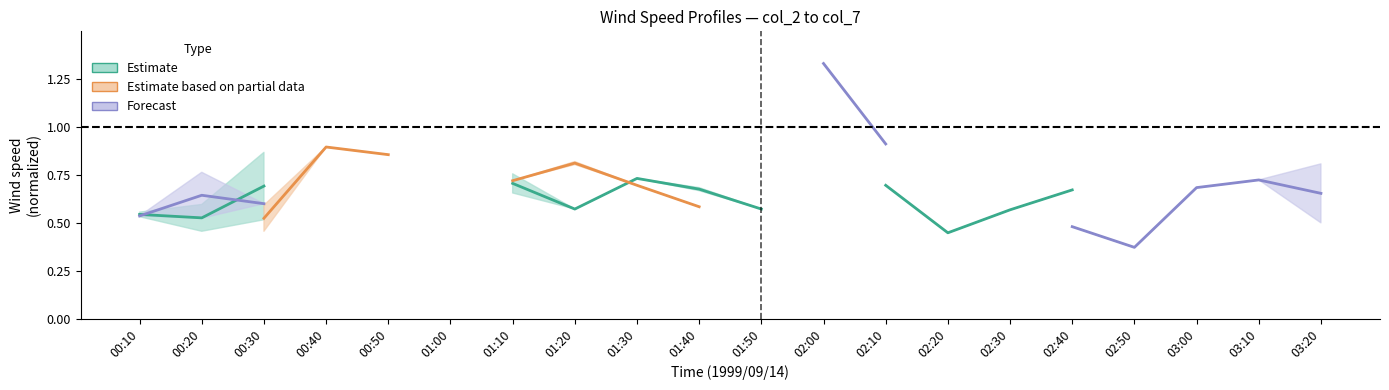

Between 00:30 and 03:00, which series saw the biggest shift?

Forecast